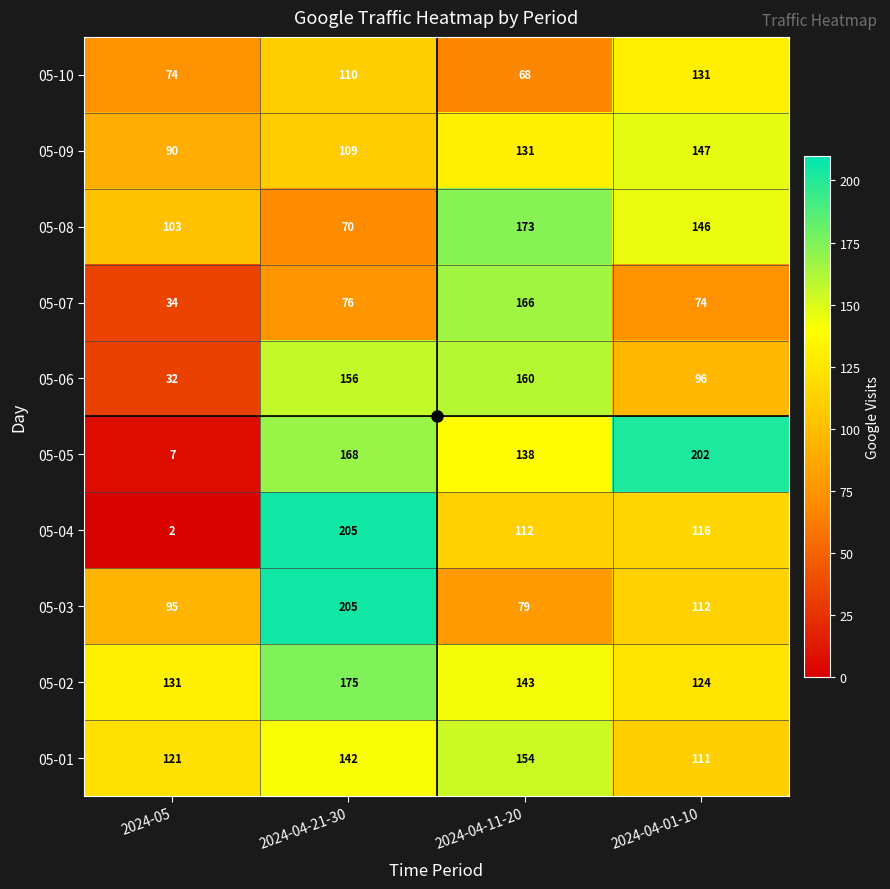

Which category has the lowest value in the 05-06 series?

2024-05